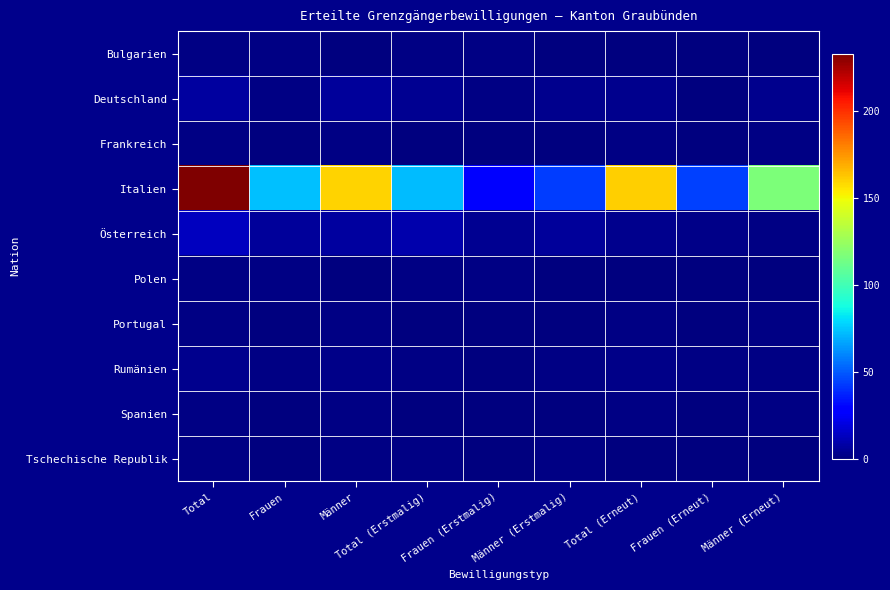

What is the spread (max minus min) of values at Total?

232